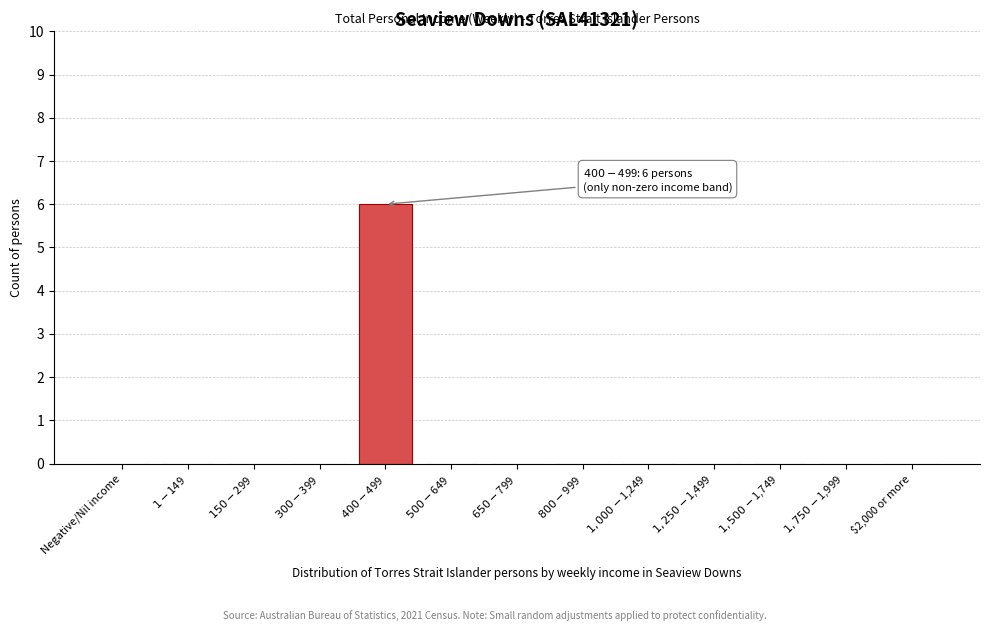

True or false: the data shows 0 at $2,000 or more.

True